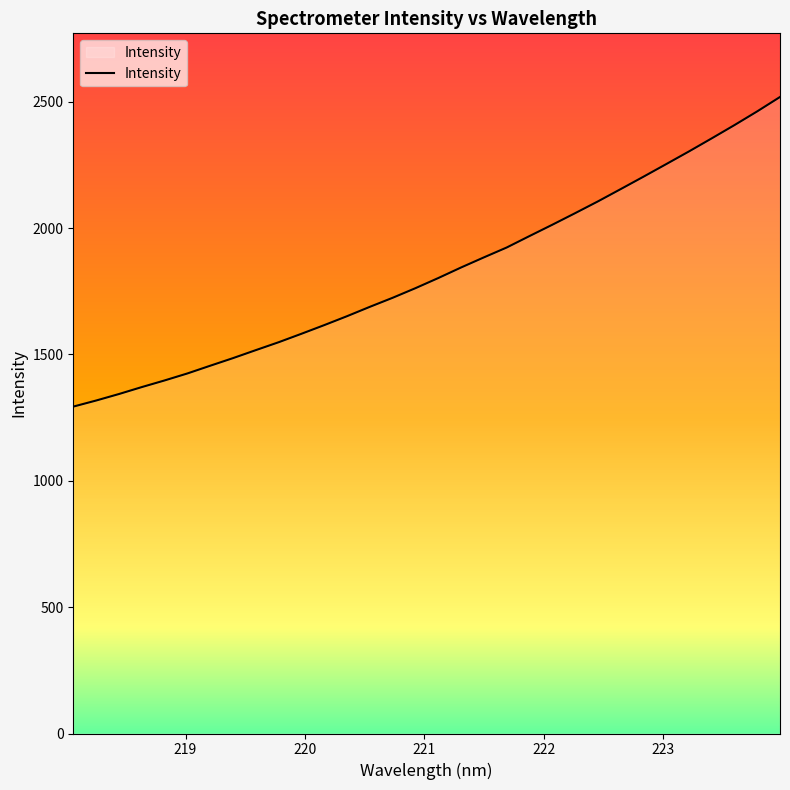

What is the difference between the maximum and minimum values?

1225.3